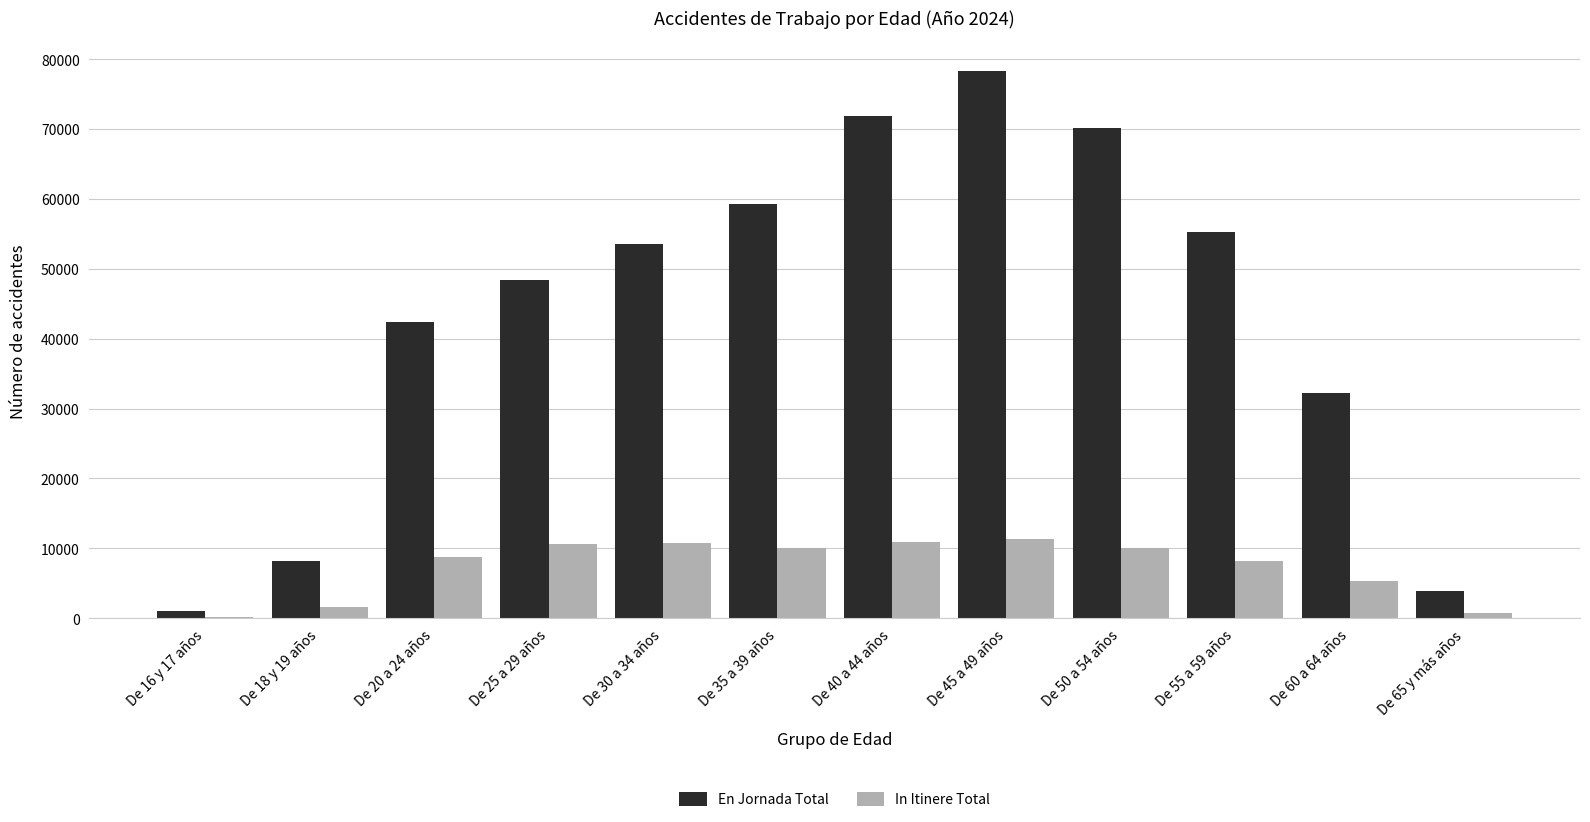

At which label does In Itinere Total first exceed 9976?

De 25 a 29 años